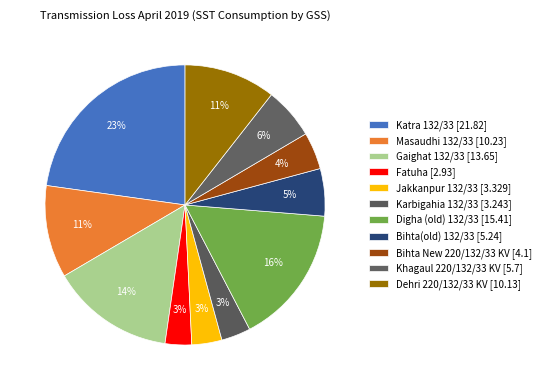

Which slice is the largest?

Katra 132/33